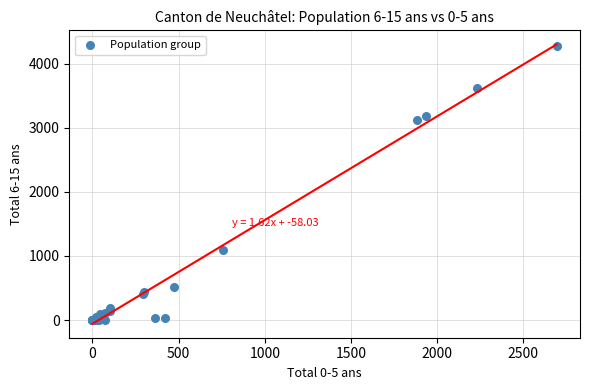

What Y value in the scatter plot is closest to 2138?

3130